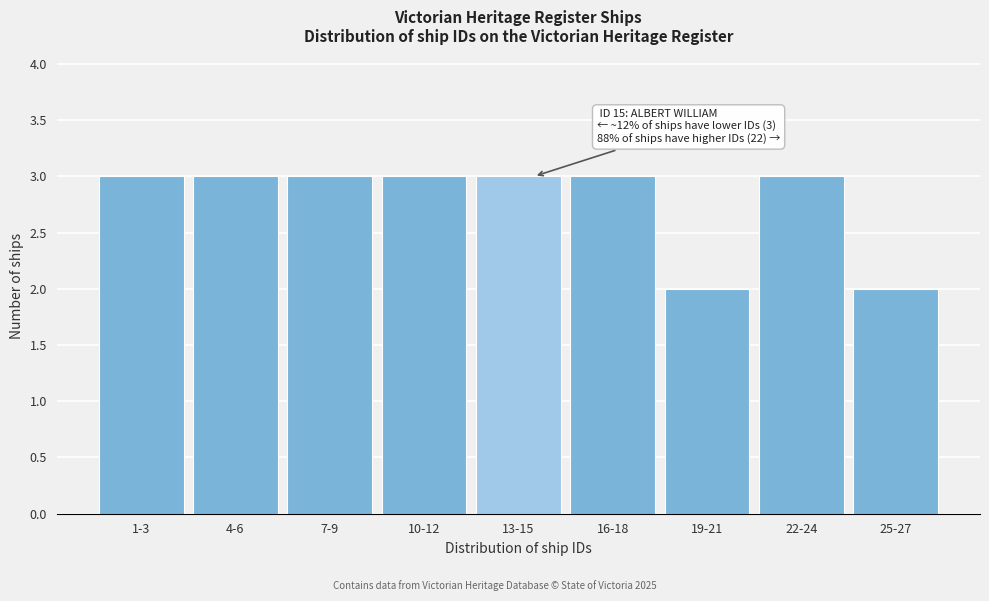

Reading right to left, what are all the values shown in this chart?

25-27=2	22-24=3	19-21=2	16-18=3	13-15=3	10-12=3	7-9=3	4-6=3	1-3=3